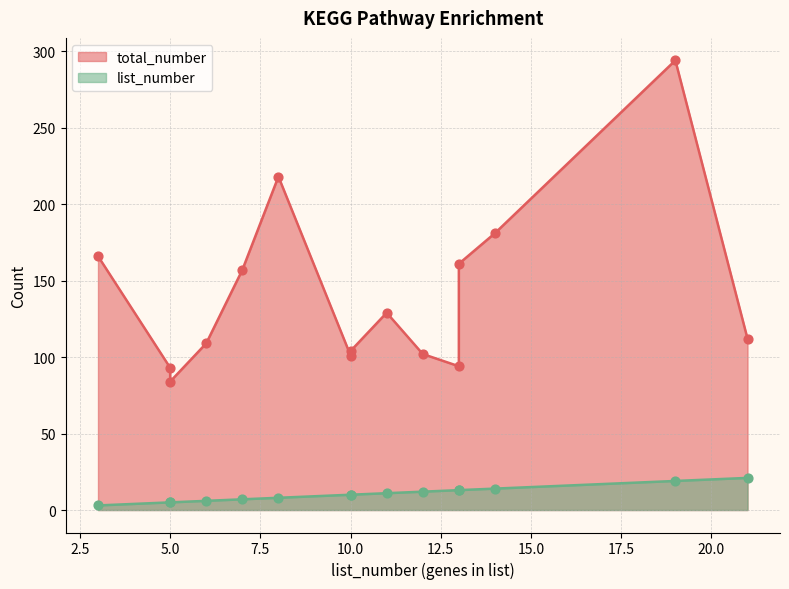

What are all the series names shown in the legend?

total_number, list_number